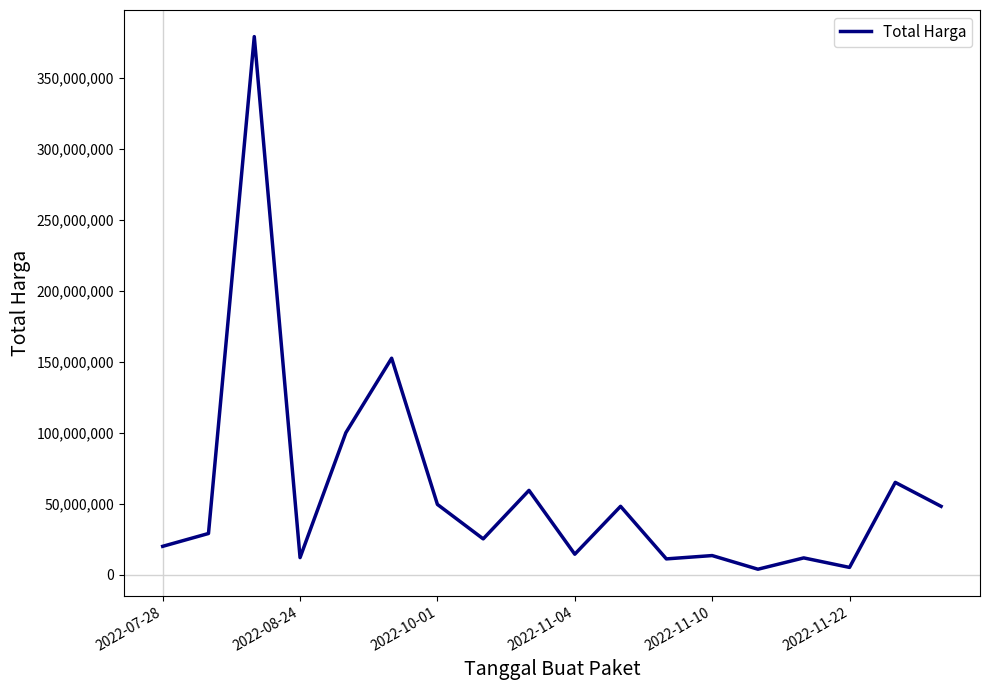

What is the difference between the maximum and minimum values?

375250000